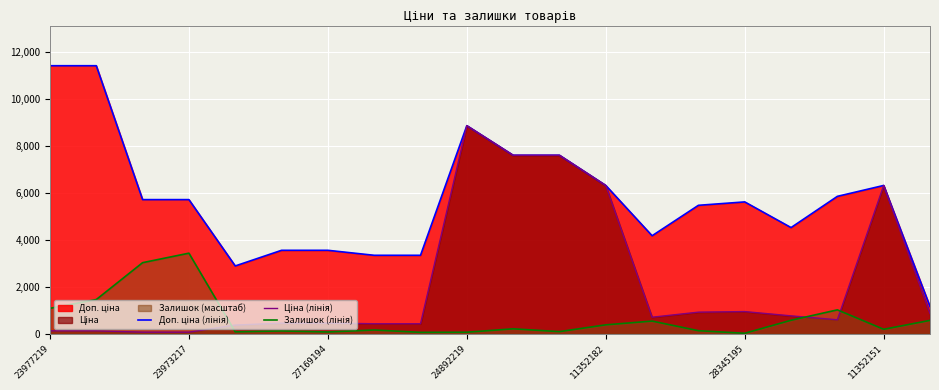

What is the greatest value displayed?

11410.0